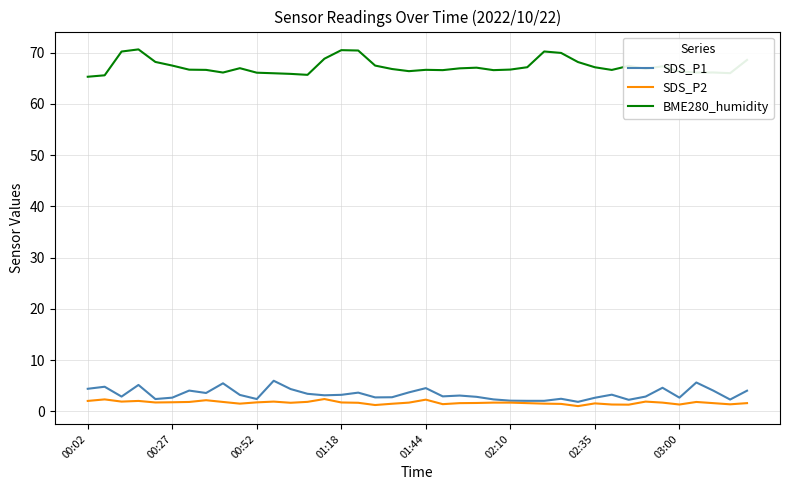

What is the smallest value displayed?

1.0